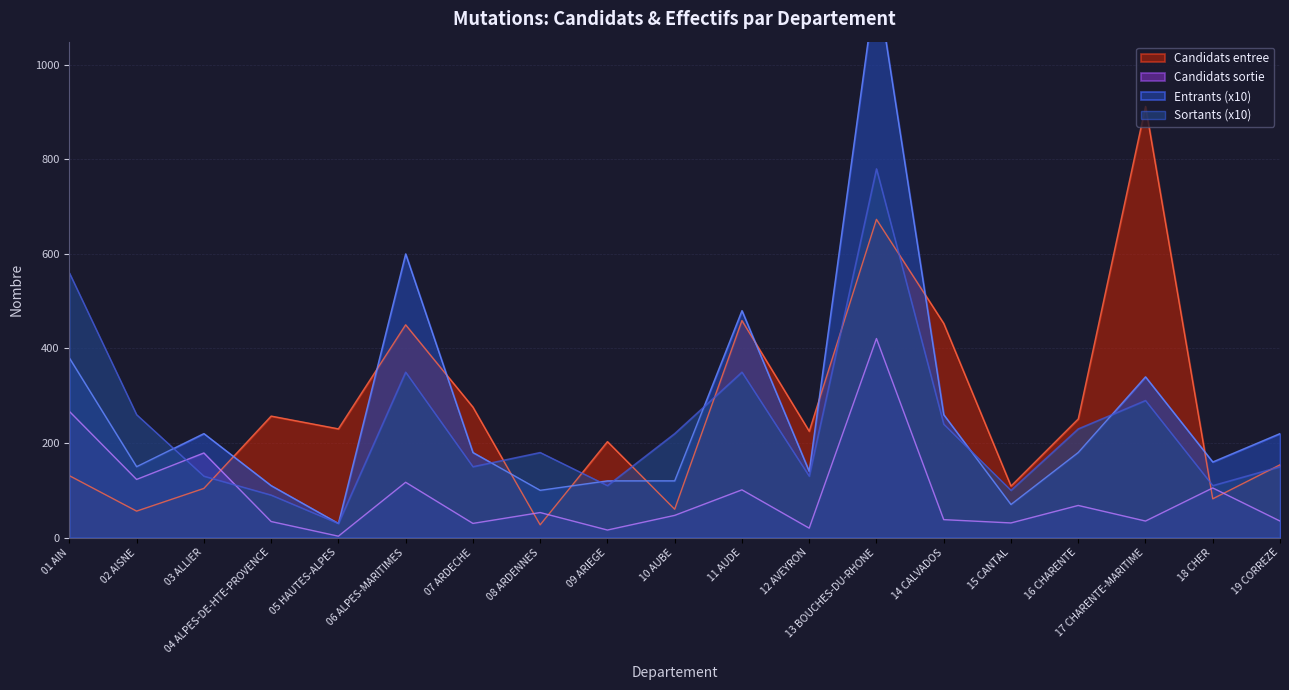

The Candidats entree series shows 378 at 13 BOUCHES-DU-RHONE. True or false?

False